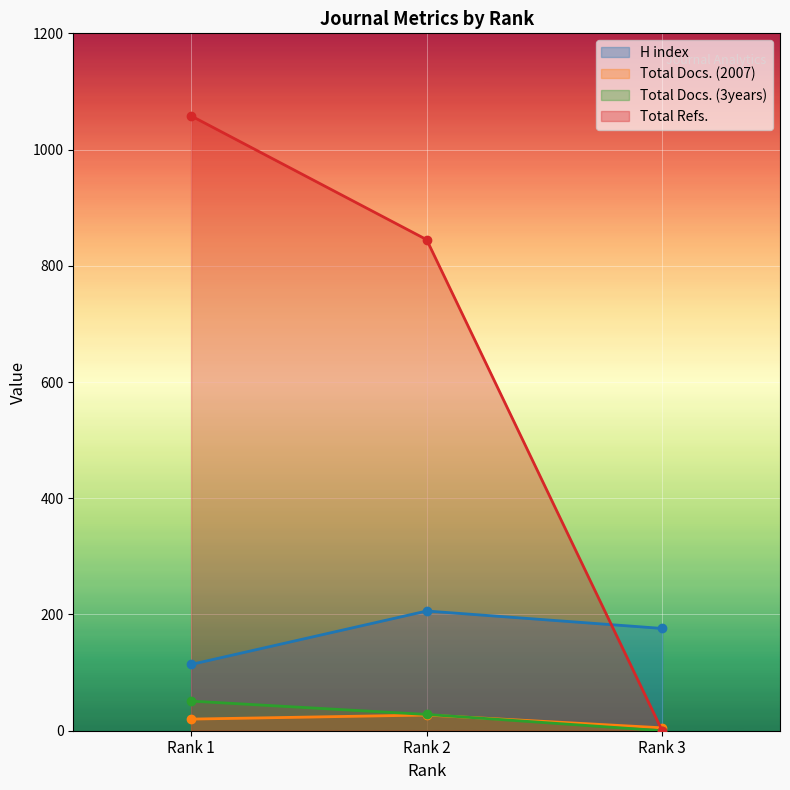

Reading left to right, what are all the values shown in this chart?

H index: 114	206	176
Total Docs. (2007): 20	27	5
Total Docs. (3years): 51	28	0
Total Refs.: 1058	845	0